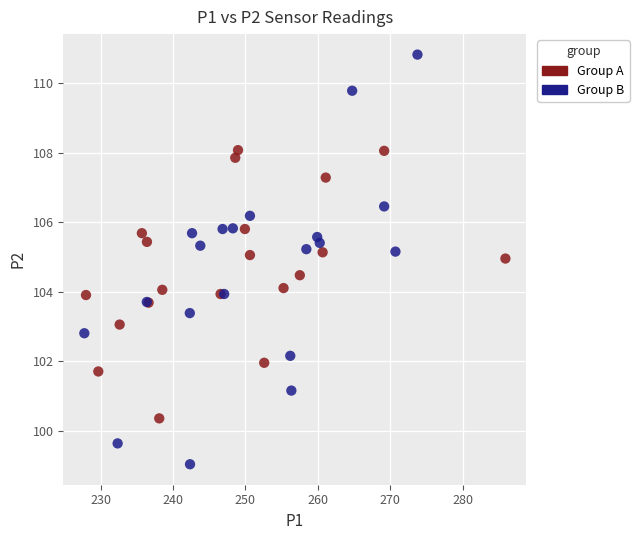

Which series has the widest spread of Y values?

Group B